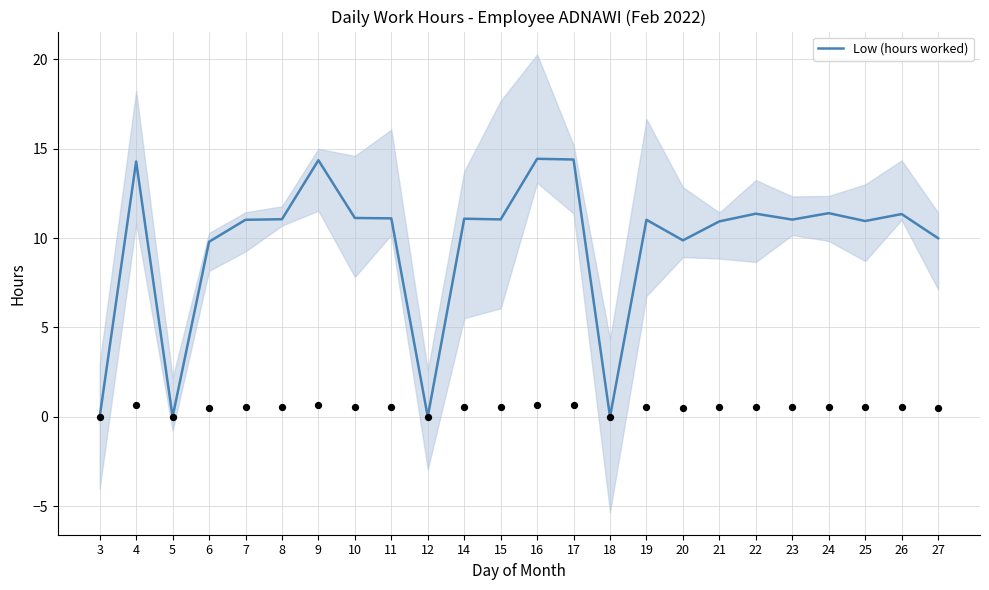

Approximately how many times larger is the value at 4 compared to 16?

1.0